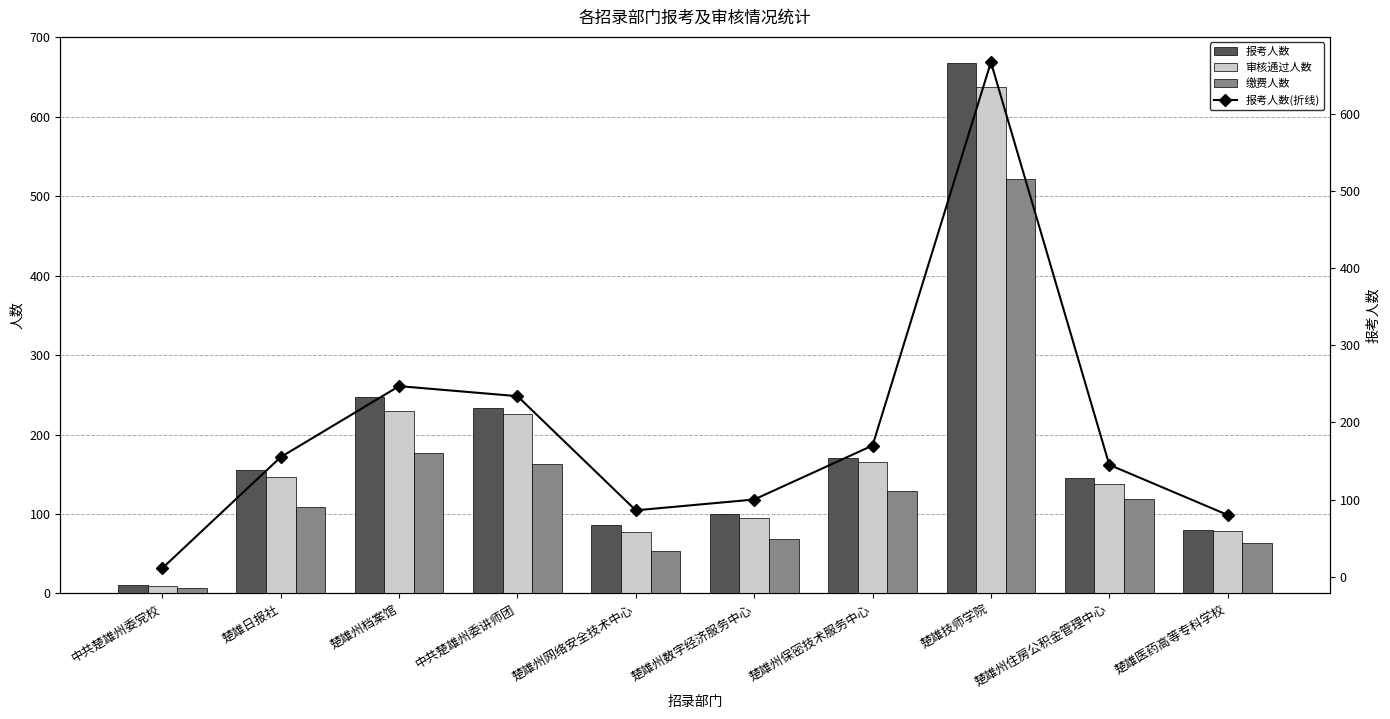

At which label is 审核通过人数 closest to 323?

楚雄州档案馆